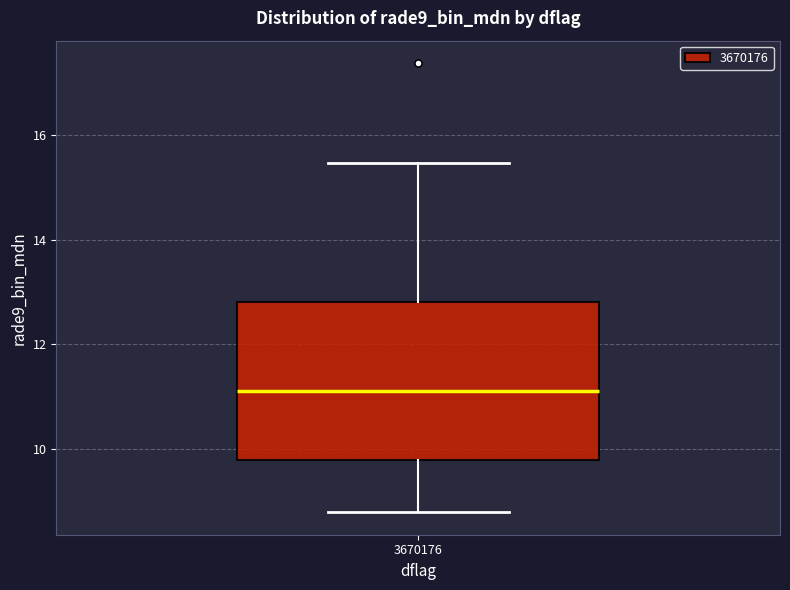

Transcribe this box plot: give where the median line is, the range the box spans, and where the two whiskers end, as read against the y-axis. The values are not printed on the chart, so give them approximately, as read against the axis.

median 11.2, box 9.8 to 12.8, whiskers 8.8 to 15.4